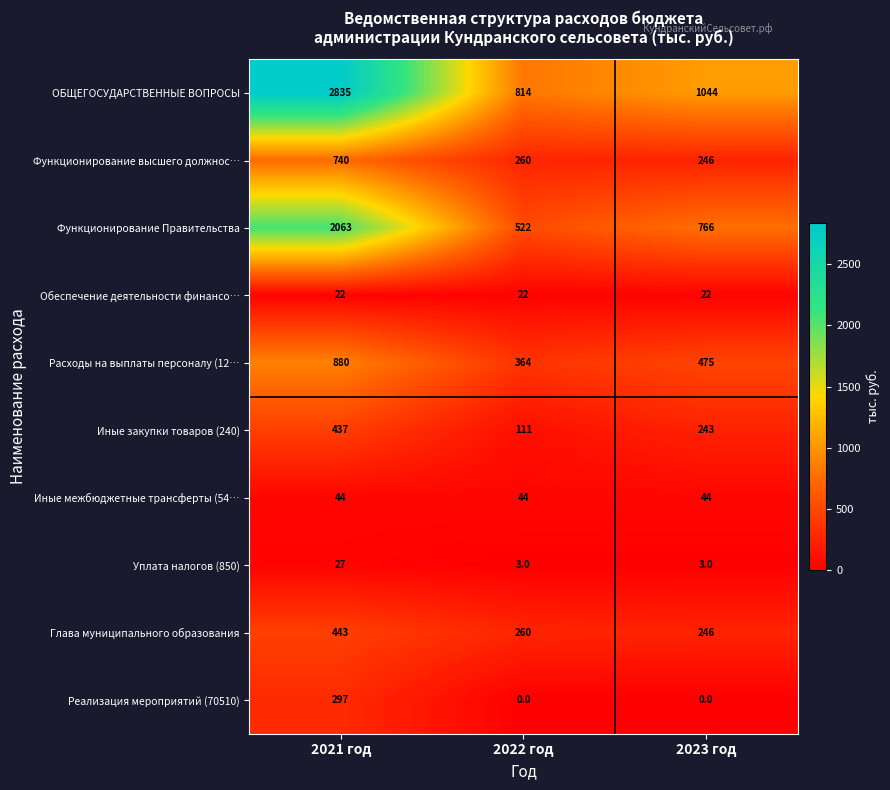

Is it true that Иные закупки товаров (240) equals 711 at 2021 год?

False